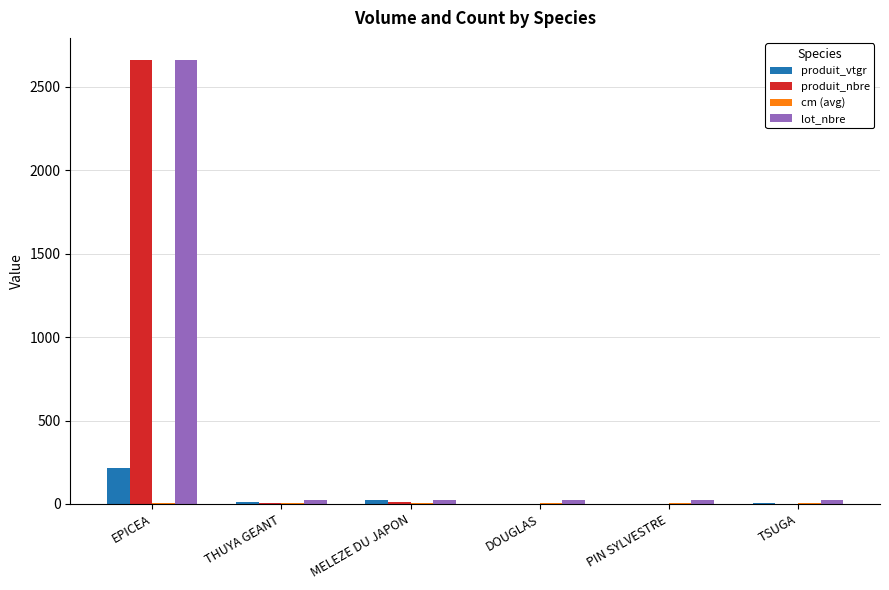

What is the sum of all lot_nbre values?

2781.0